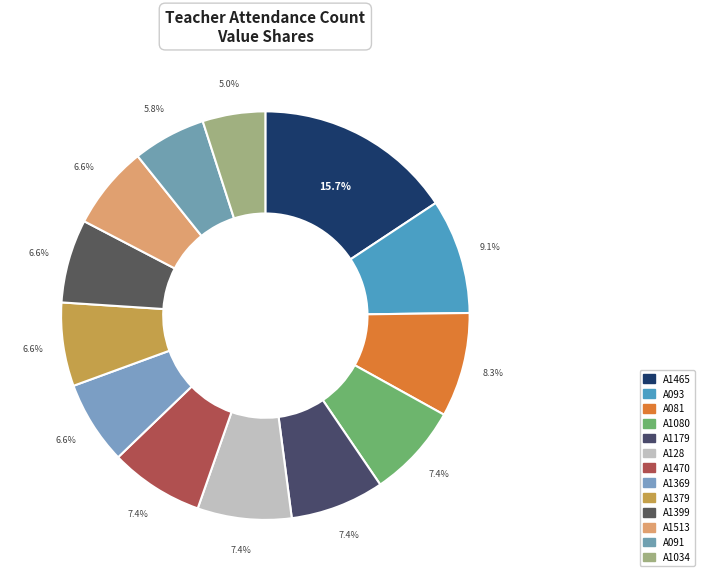

Which category has the smallest portion of the pie?

A1034